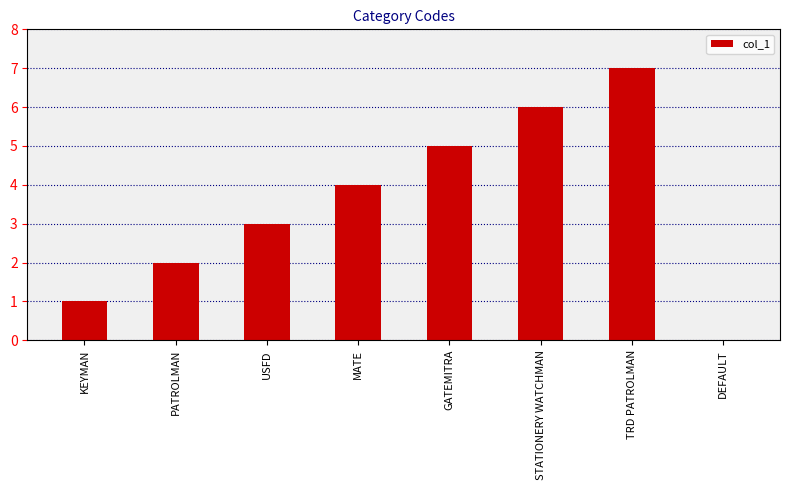

Reading left to right, what are all the values shown in this chart?

KEYMAN=1	PATROLMAN=2	USFD=3	MATE=4	GATEMITRA=5	STATIONERY WATCHMAN=6	TRD PATROLMAN=7	DEFAULT=0